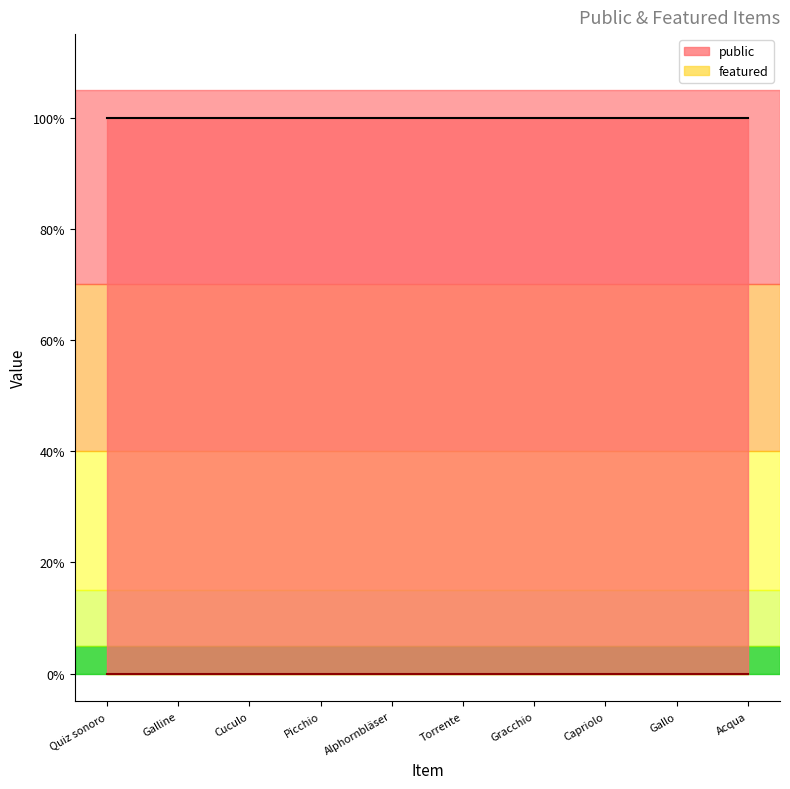

True or false: featured and public cross at least once.

False